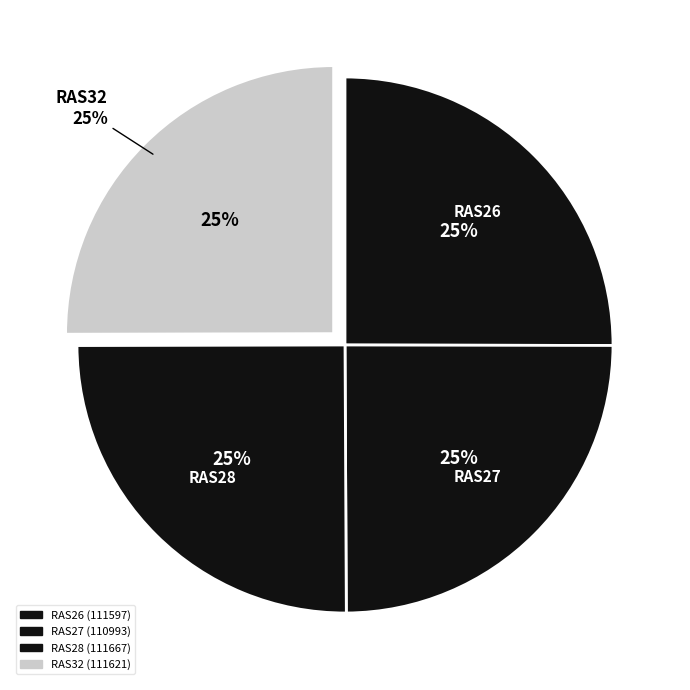

Is it true that RAS32 is 12% of the pie?

False